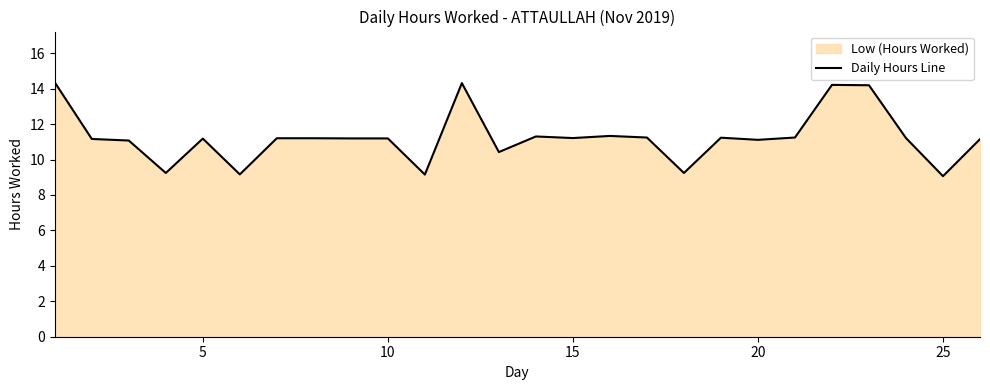

What is the difference between the maximum and minimum values?

5.3